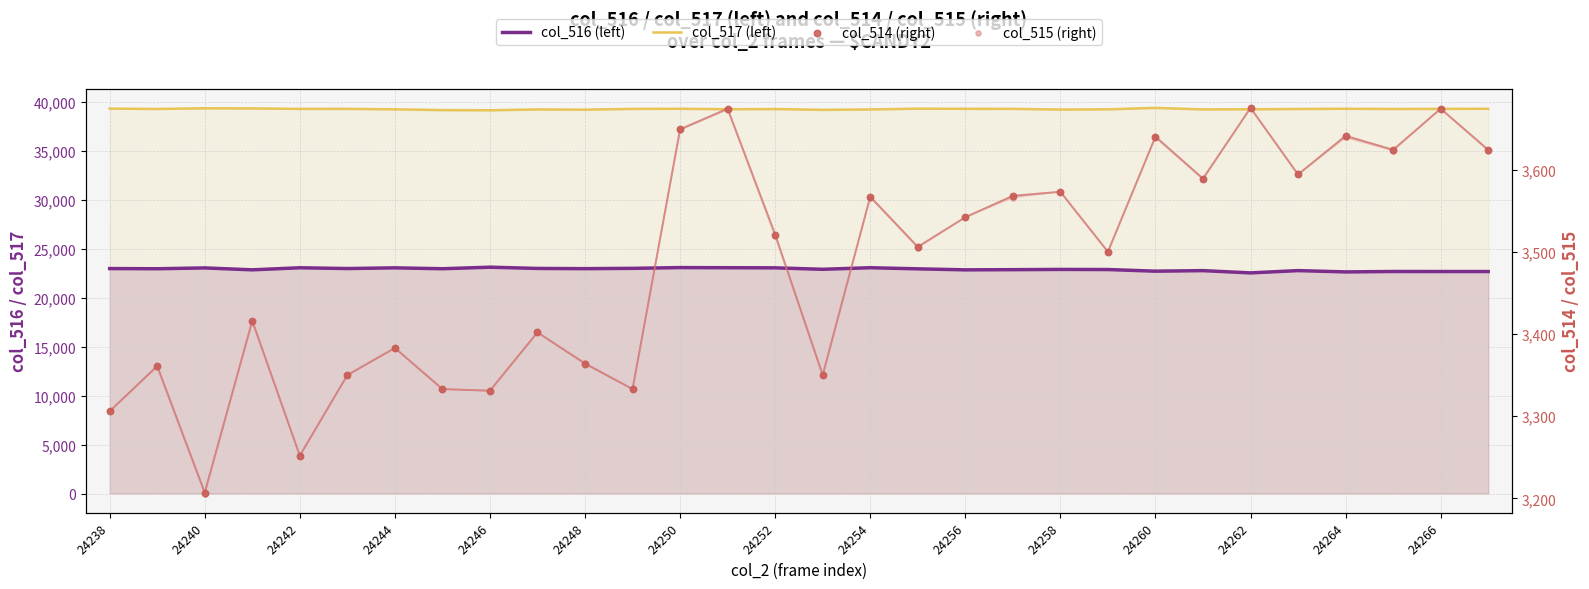

Which series has the largest total across all categories?

col_517 (left)